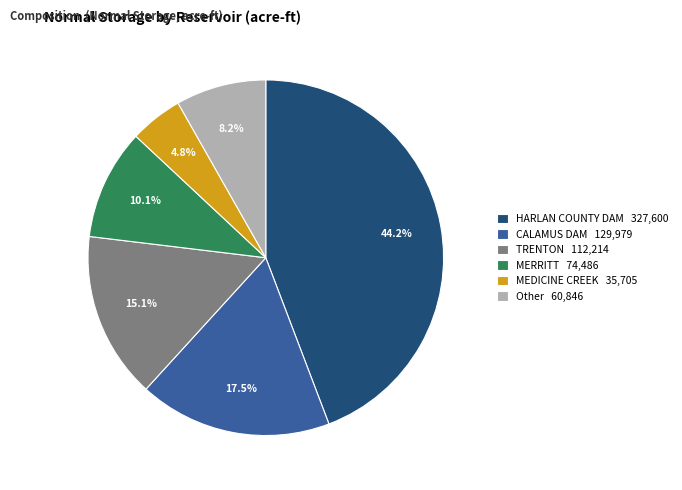

Combined, do Other 60,846 and MEDICINE CREEK 35,705 account for over 50%?

No